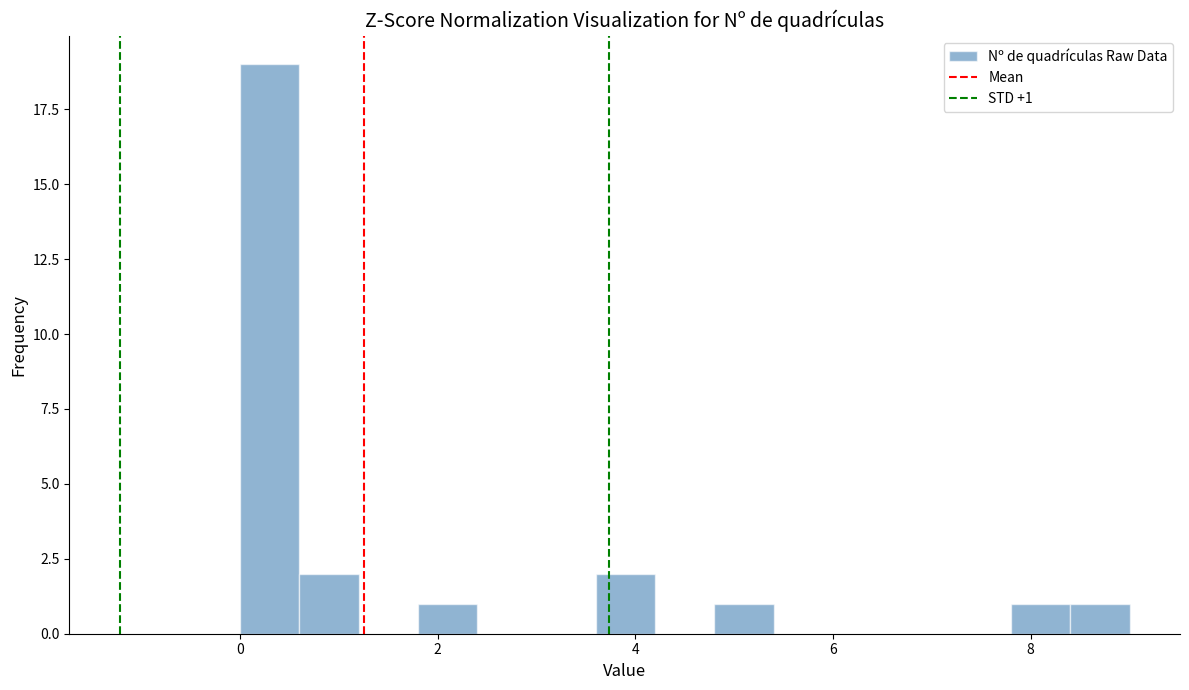

Around what value on the x-axis is the tallest bar? Give the approximate position of its centre, as read against the axis.

0.4